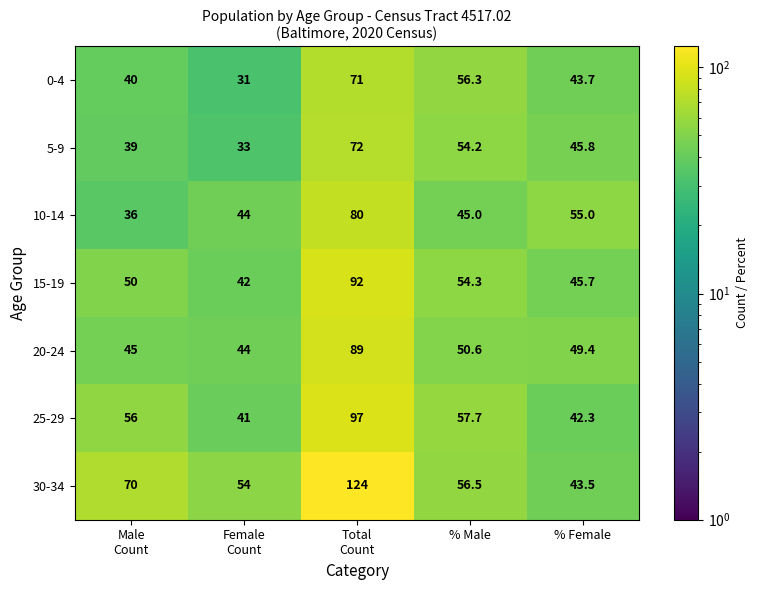

What is the difference between the second highest and second lowest values in the 25-29 series?

15.4